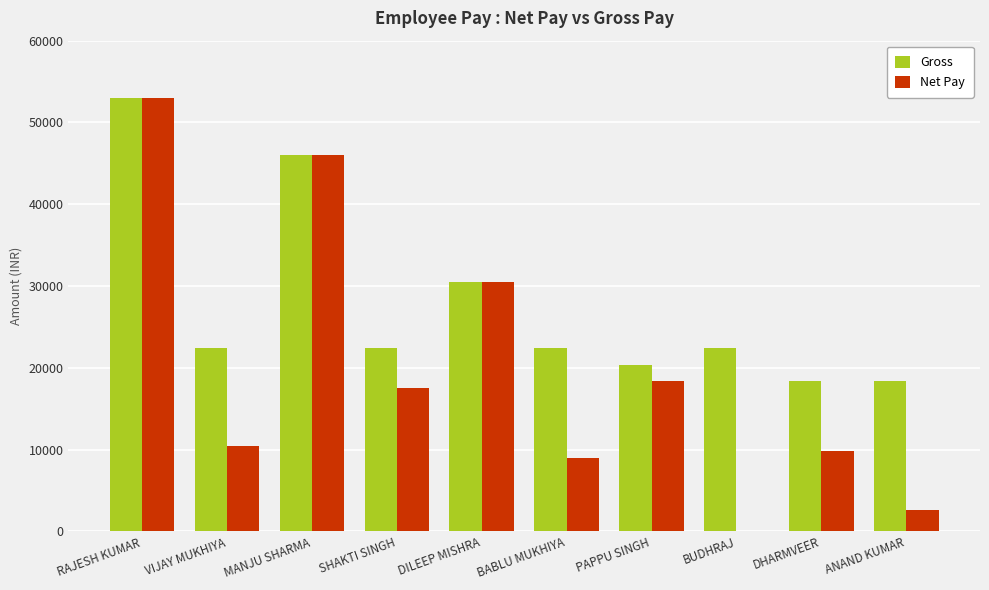

What is the sum of all Gross values?

276427